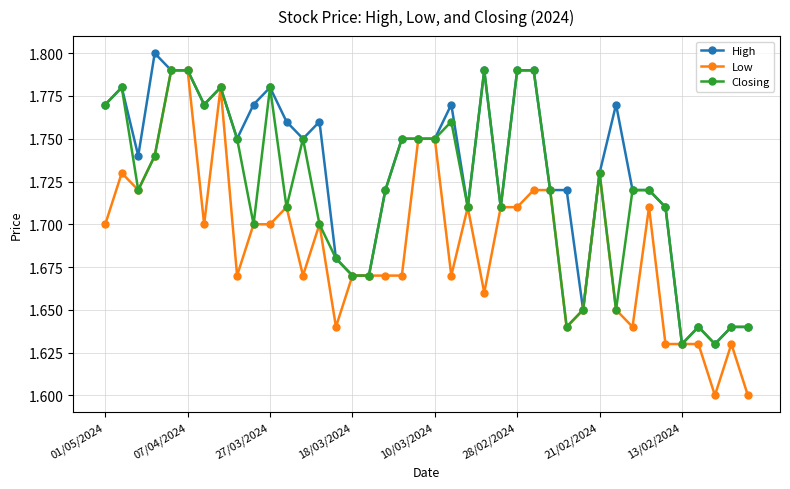

True or false: Low has more than 1 points higher than both neighbors.

True